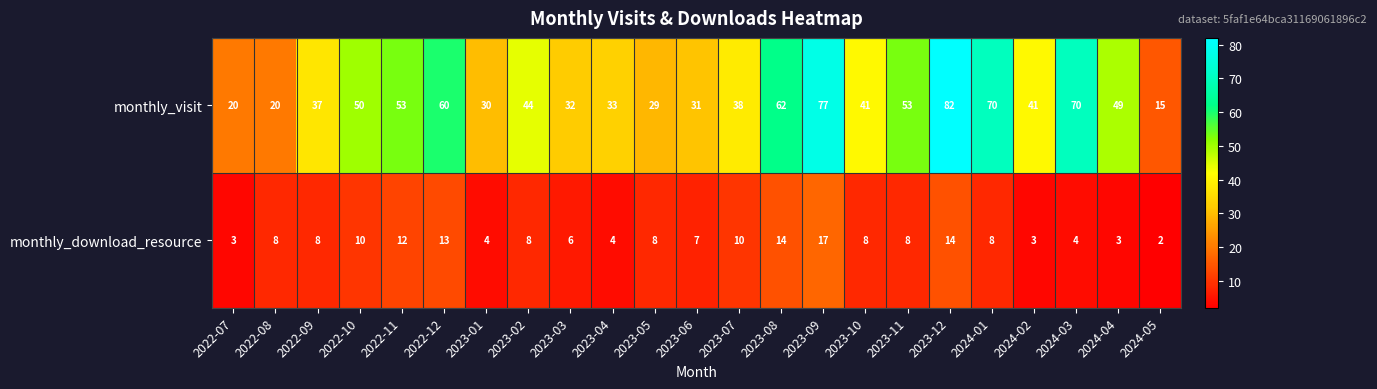

Which series has the largest range (max minus min)?

monthly_visit